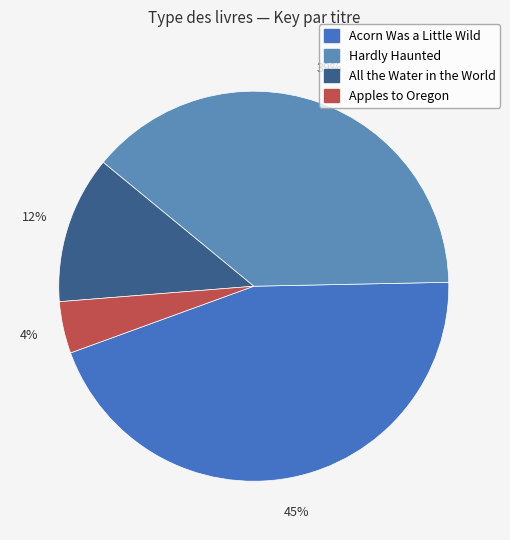

How many segments does this pie chart have?

4